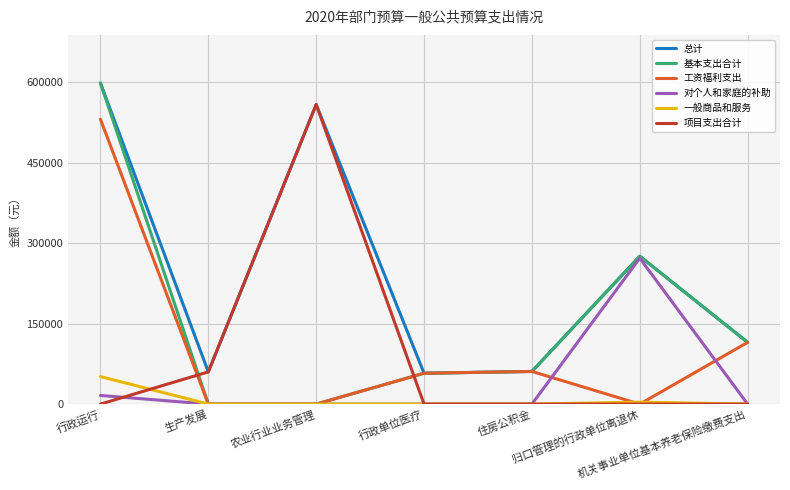

What is the difference between the second highest and second lowest values in the 一般商品和服务 series?

3600.0